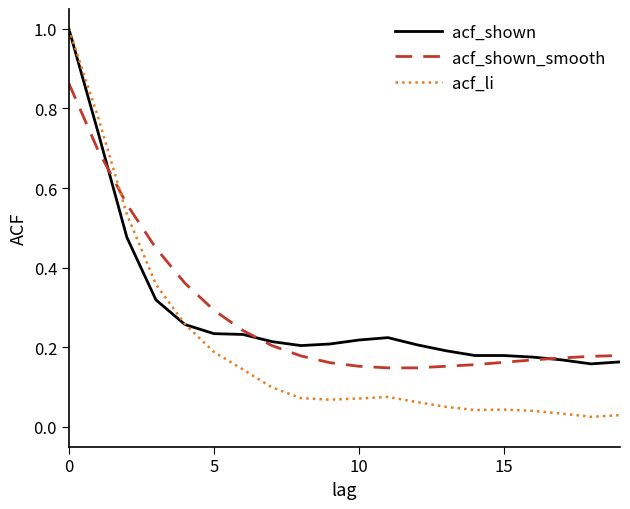

What is the greatest value displayed?

1.0